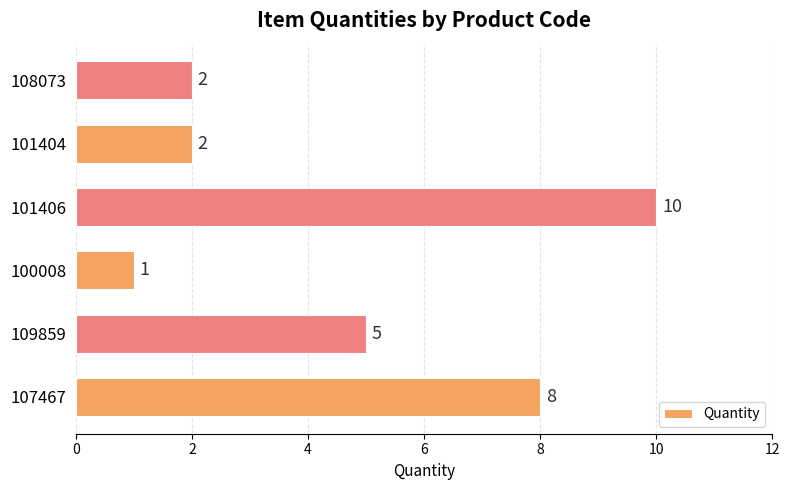

What is the greatest value displayed?

10